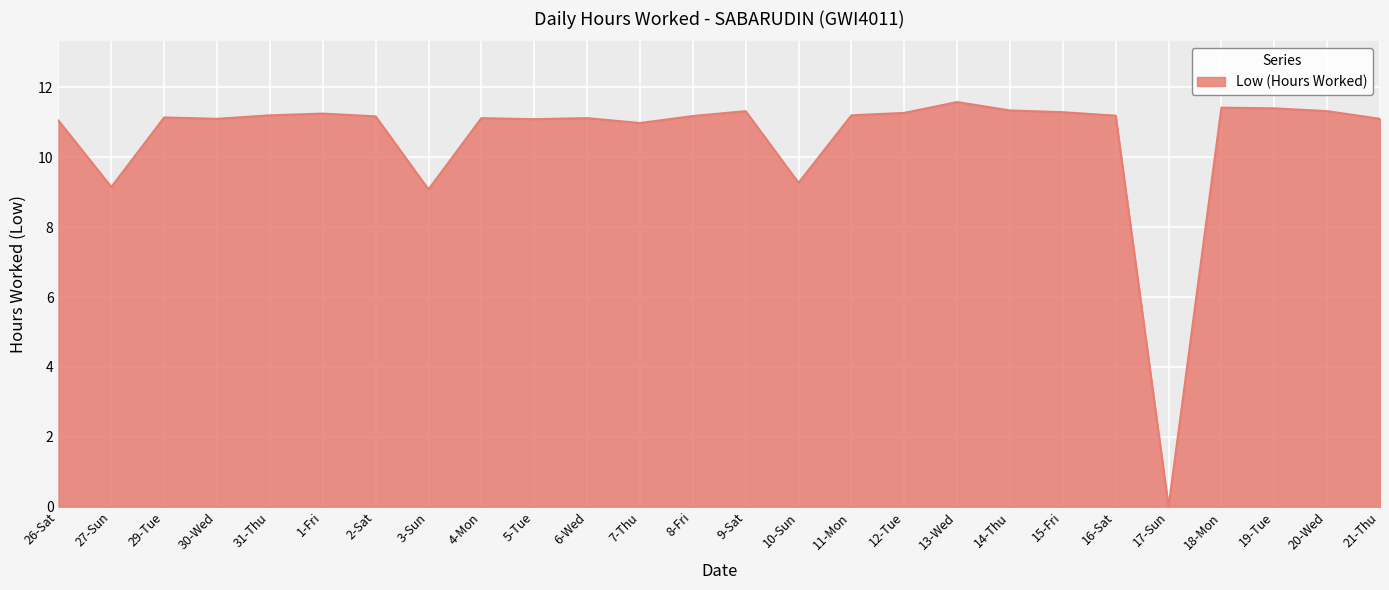

What is the greatest value displayed?

11.6